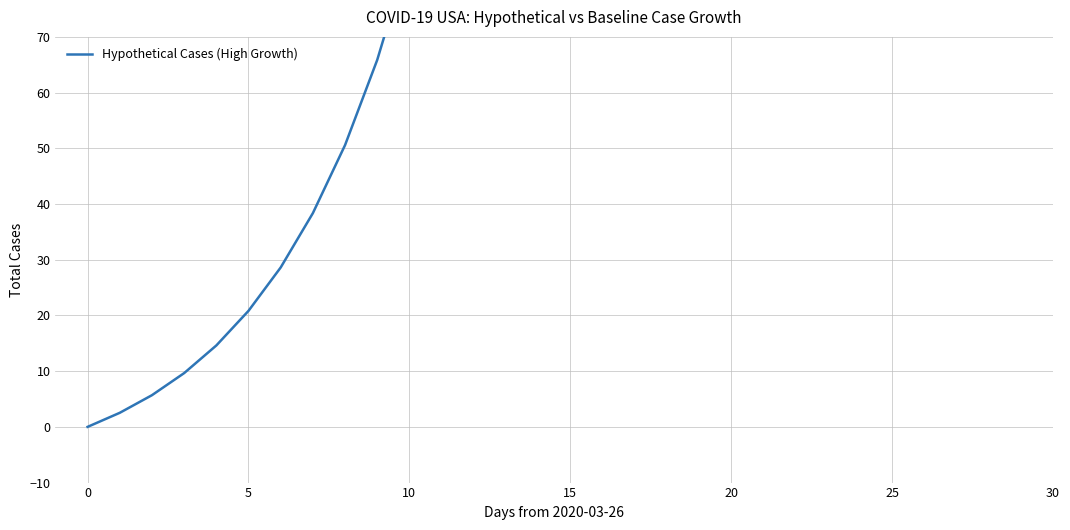

The value at 17 is 449.5. True or false?

True